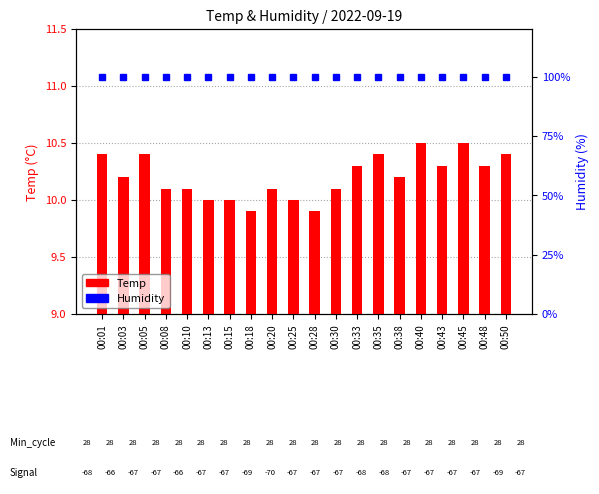

List the series in order of their peak value, highest first.

Humidity, Temp